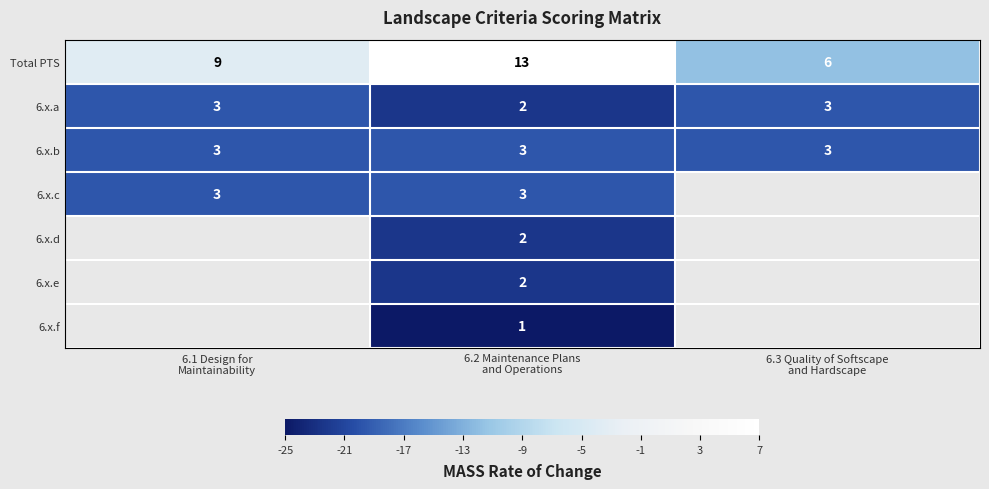

Is it true that row_3 equals -30.3 at 6.2 Maintenance Plans
and Operations?

False